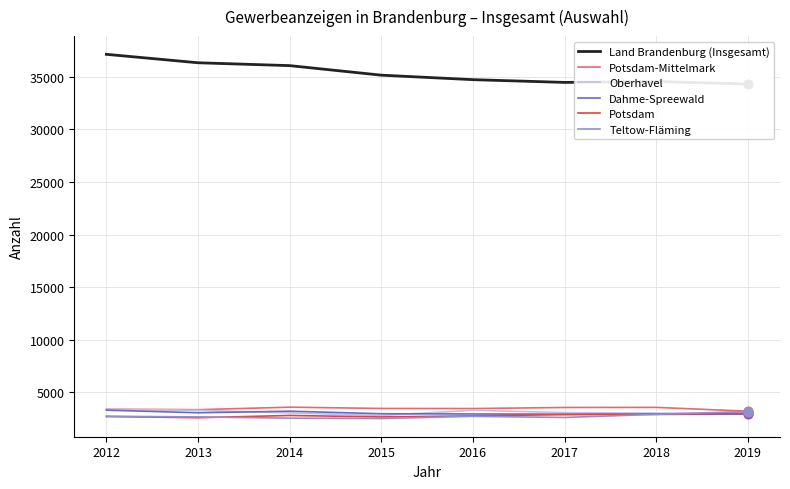

What is the total value across all series at 2015?

49492